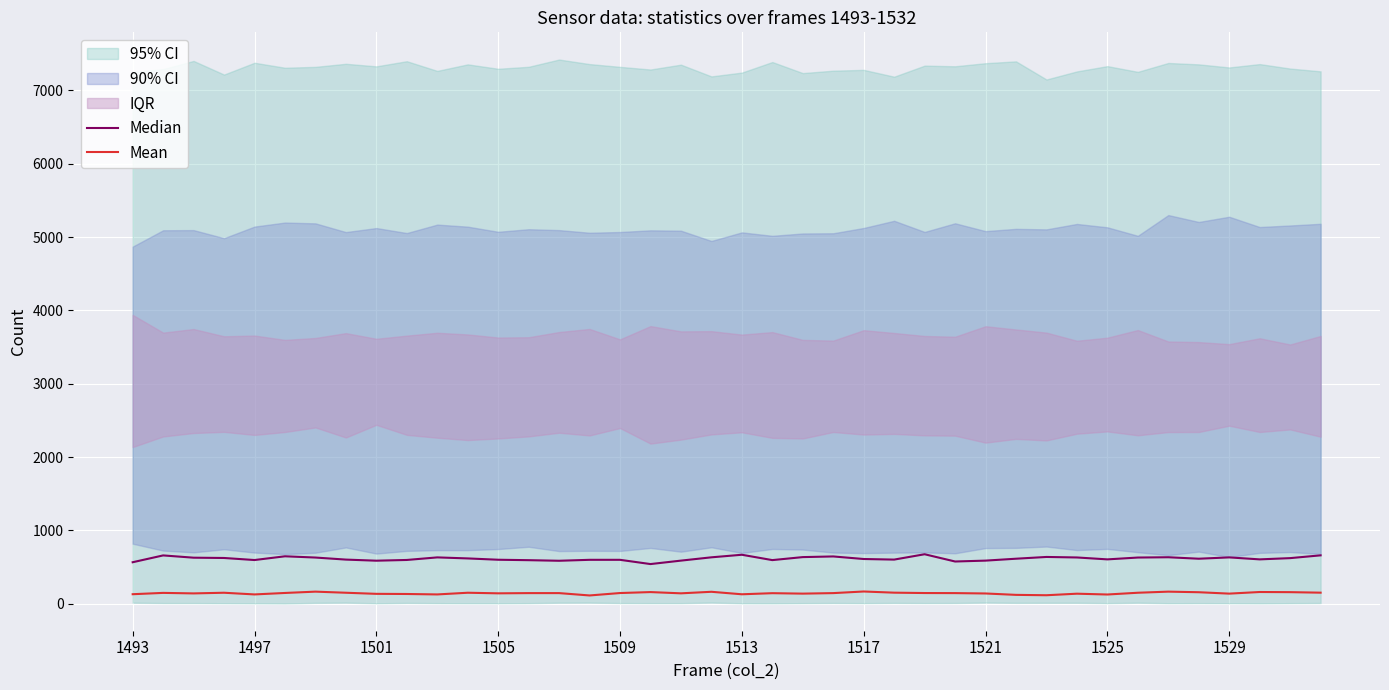

Reading left to right, extract all data points from this chart.

Median: 566	659	628	624	596	647	630	602	587	597	632	618	600	594	586	599	599	541	588	633	668	595	636	645	610	602	675	576	588	614	638	631	605	630	634	614	632	605	622	660
Mean: 130	148	141	150	127	147	165	150	135	133	127	150	142	145	145	113	146	159	142	163	129	144	138	145	167	151	146	145	140	121	116	137	126	150	165	157	138	160	158	151